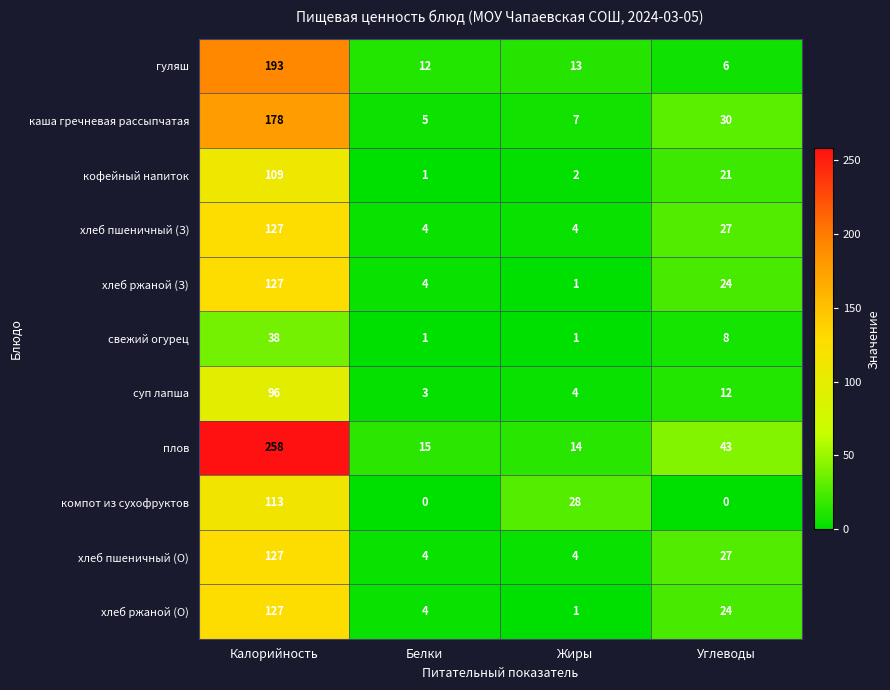

What is the total value across all series at Углеводы?

222